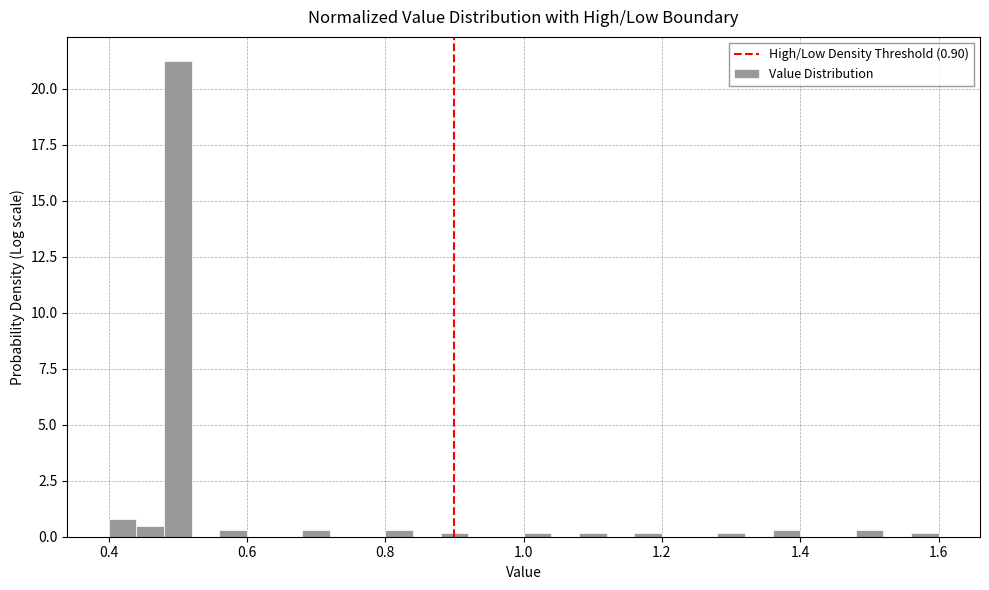

Around what value on the x-axis is the tallest bar? Give the approximate position of its centre, as read against the axis.

0.50